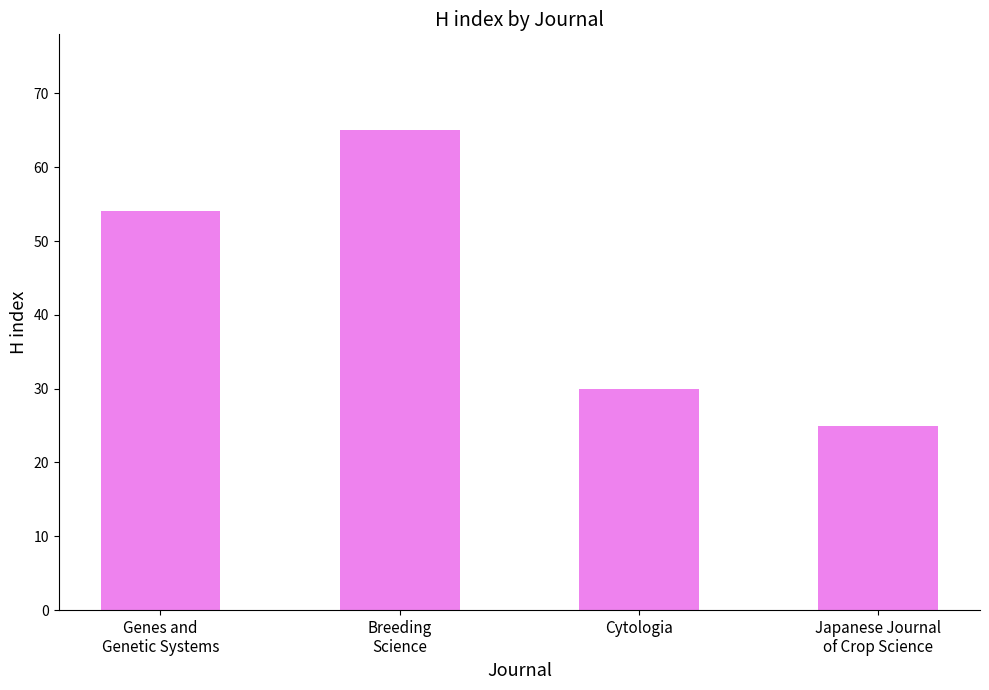

What is the sum of the values at Cytologia and Breeding
Science?

95